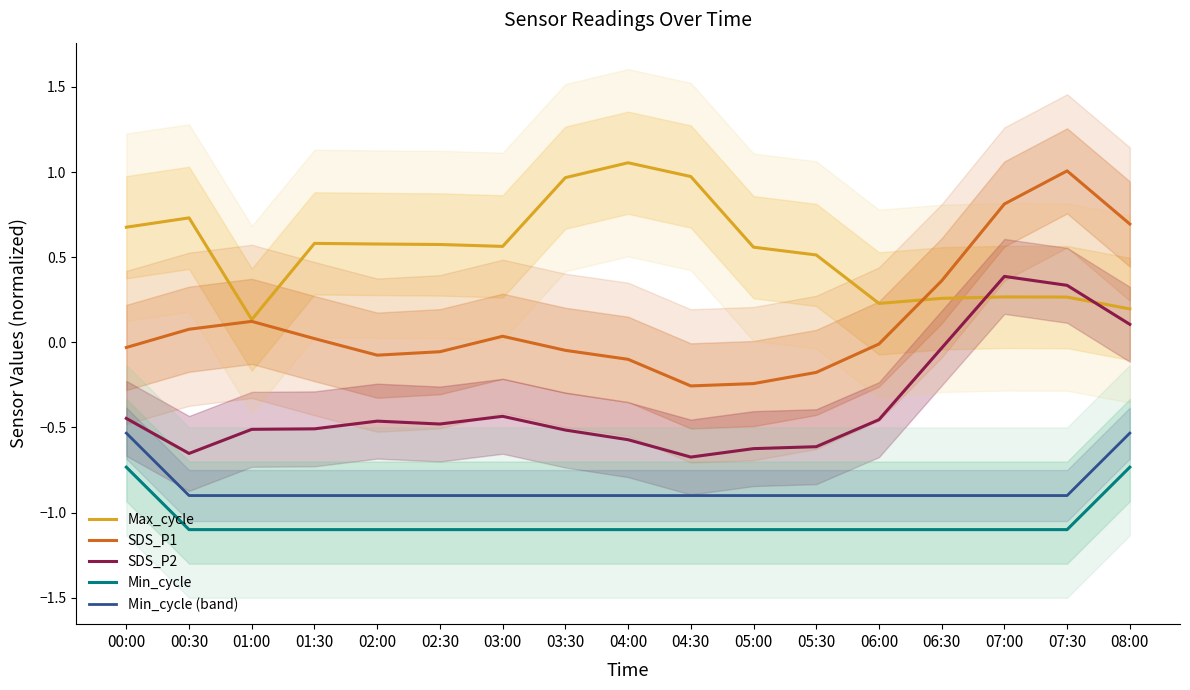

What position from the right is 04:30?

8